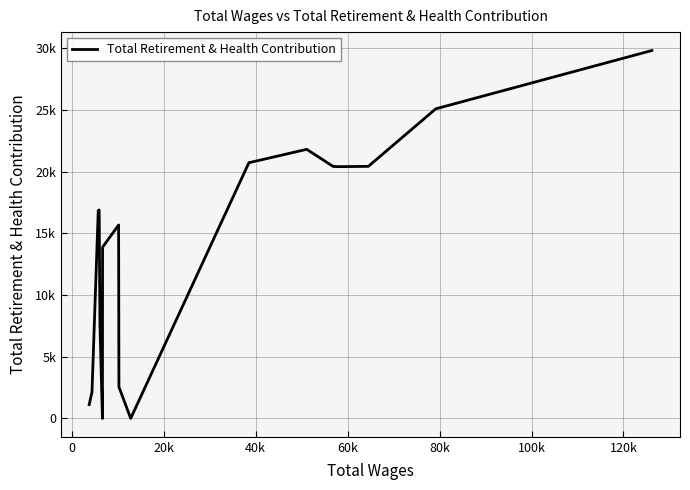

How many interior local valleys (lower than both neighbors) does the data have?

3